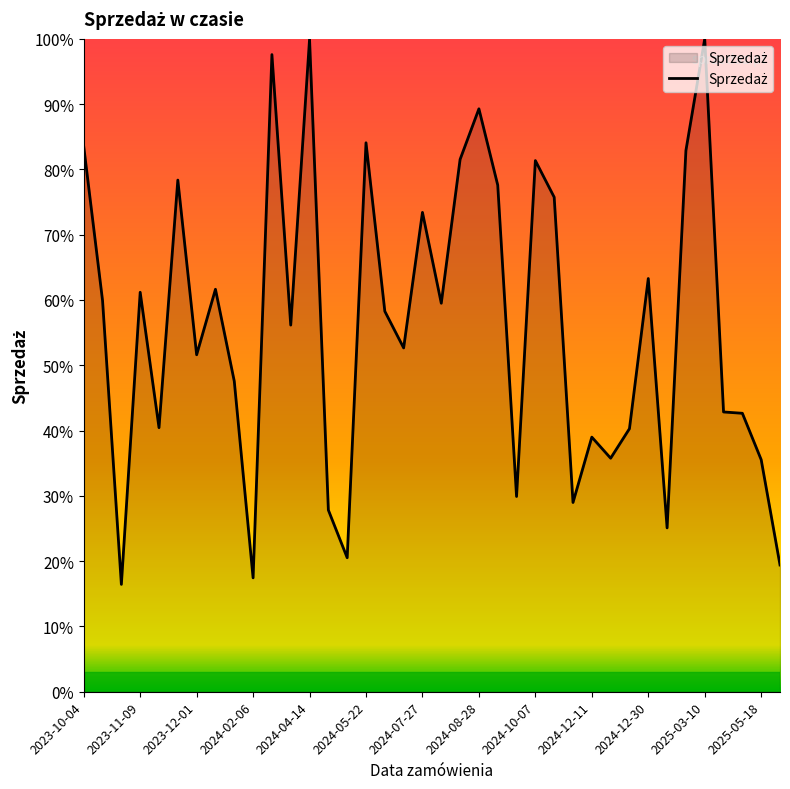

What is the difference between the maximum and minimum values?

83.6